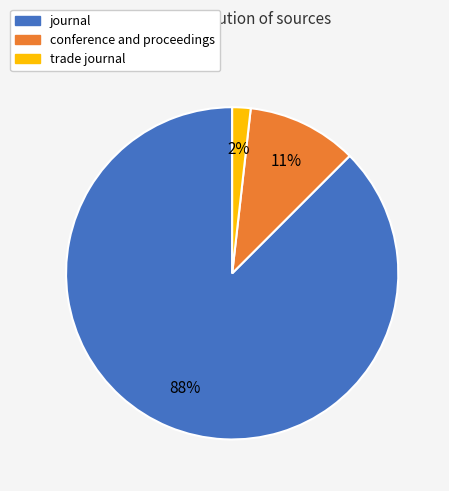

What is the smallest slice in the pie chart?

trade journal